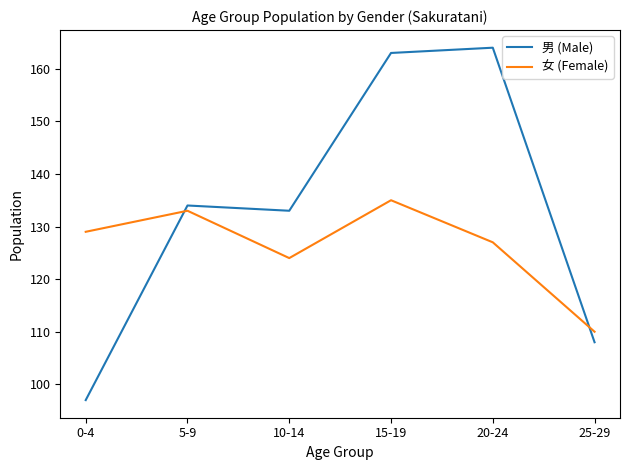

Between 0-4 and 5-9, which series saw the biggest shift?

男 (Male)